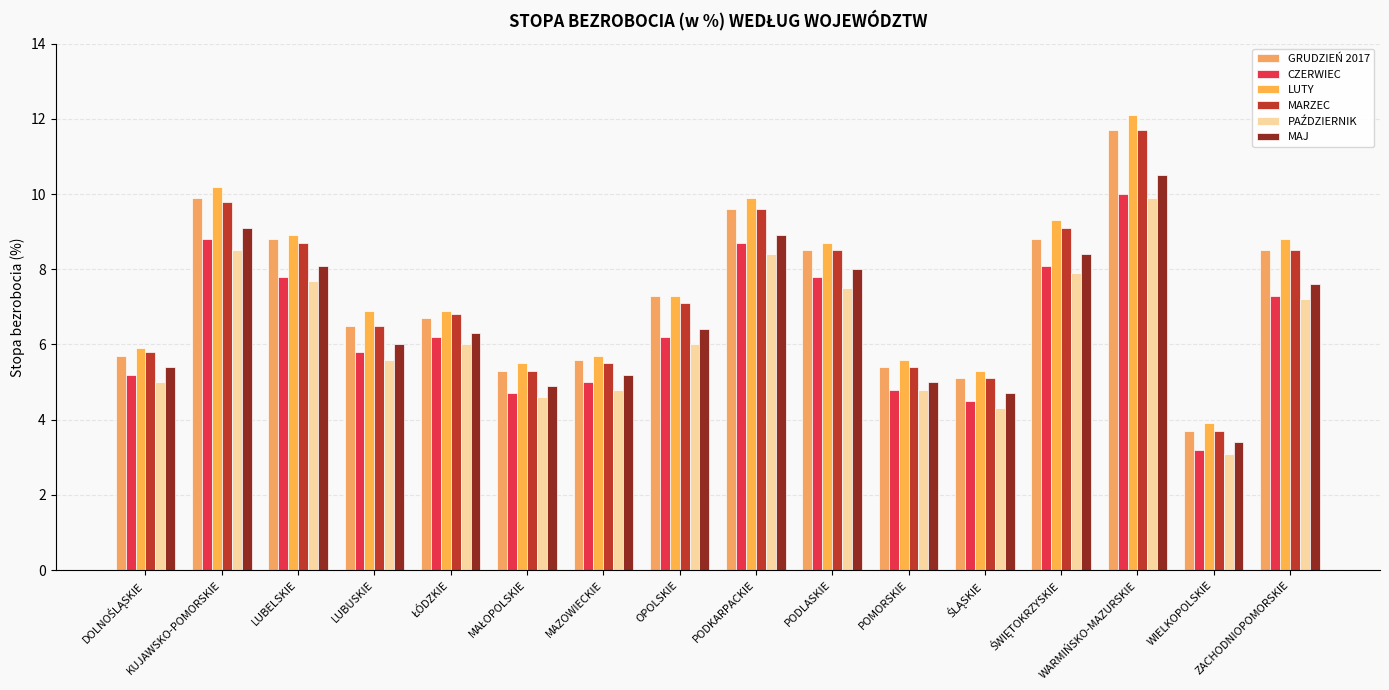

Rank the categories by LUTY value from lowest to highest.

WIELKOPOLSKIE, ŚLĄSKIE, MAŁOPOLSKIE, POMORSKIE, MAZOWIECKIE, DOLNOŚLĄSKIE, LUBUSKIE, ŁÓDZKIE, OPOLSKIE, PODLASKIE, ZACHODNIOPOMORSKIE, LUBELSKIE, ŚWIĘTOKRZYSKIE, PODKARPACKIE, KUJAWSKO-POMORSKIE, WARMIŃSKO-MAZURSKIE